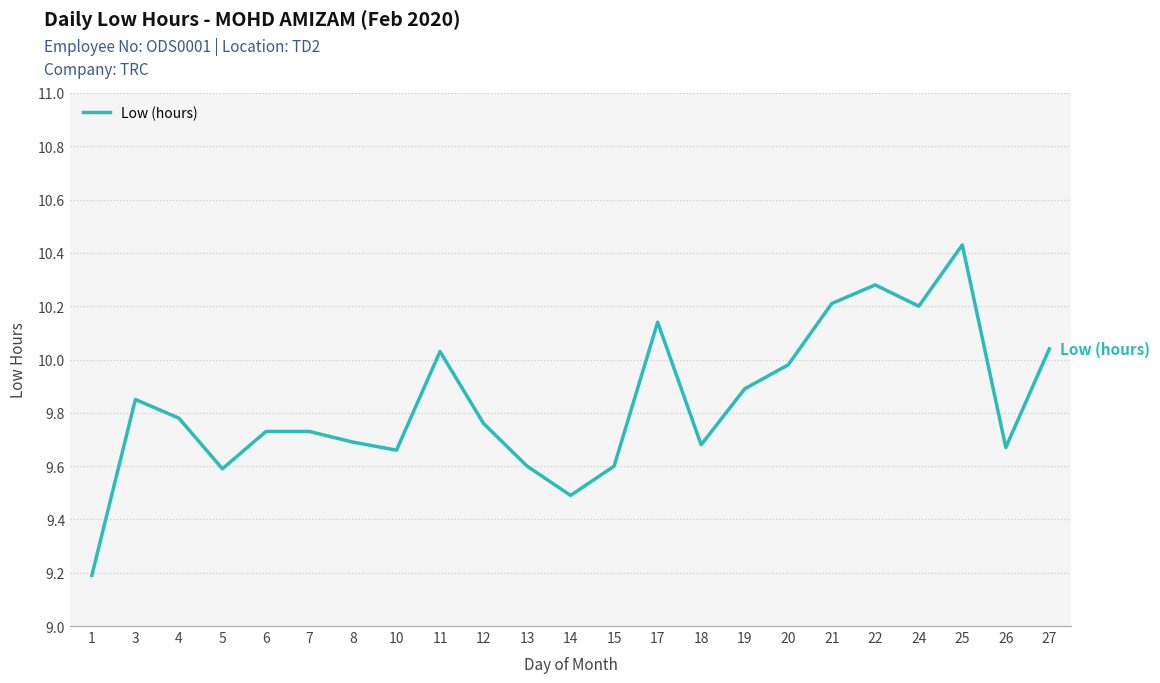

How many interior local valleys (lower than both neighbors) does the data have?

6